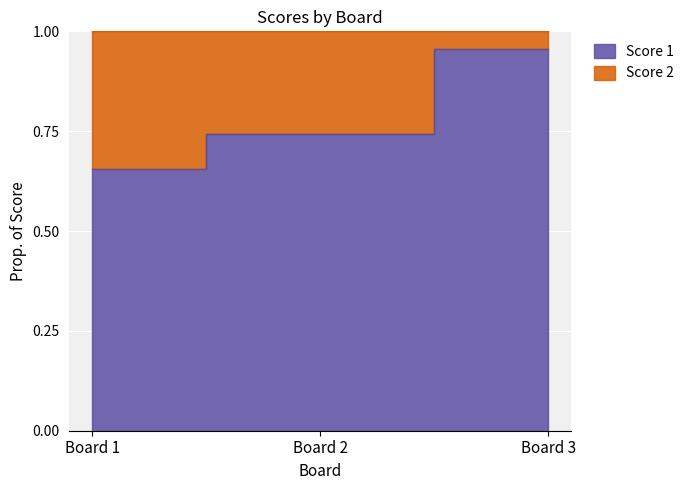

Does the chart display data point markers on the line(s)?

No